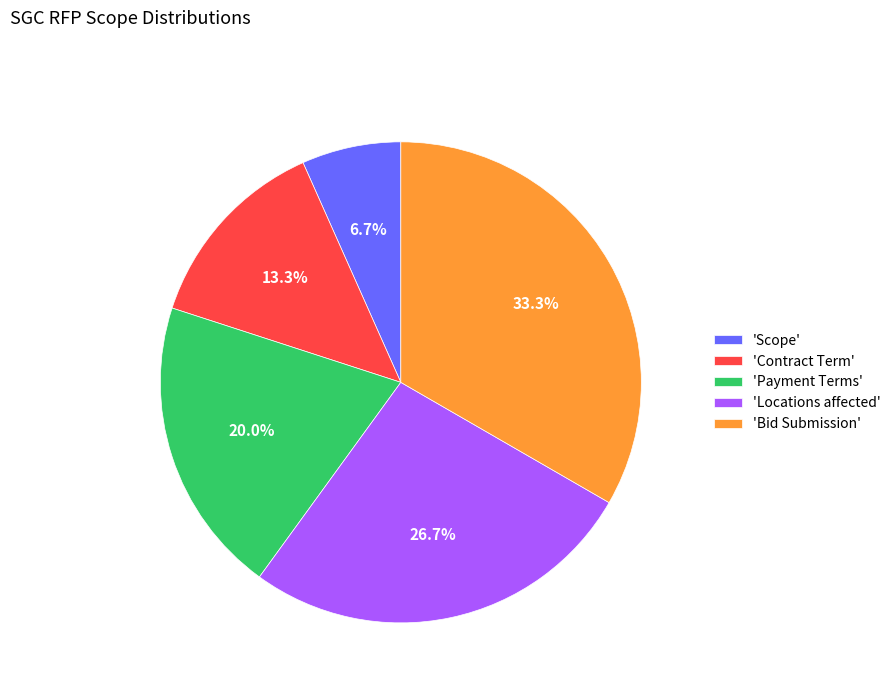

Rank the categories by value from highest to lowest.

'Bid Submission', 'Locations affected', 'Payment Terms', 'Contract Term', 'Scope'